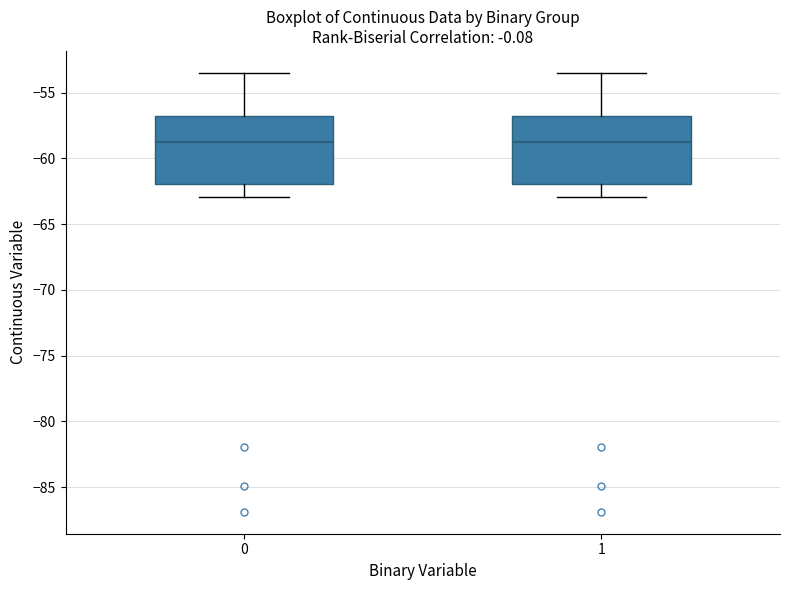

Reading left to right, transcribe this box plot: for each box, give where its median line is, the range the box spans, and where its two whiskers end, as read against the y-axis. The values are not printed on the chart, so give them approximately, as read against the axis.

0: median -59.0, box -62.0 to -57.0, whiskers -63.0 to -53.5
1: median -59.0, box -62.0 to -57.0, whiskers -63.0 to -53.5